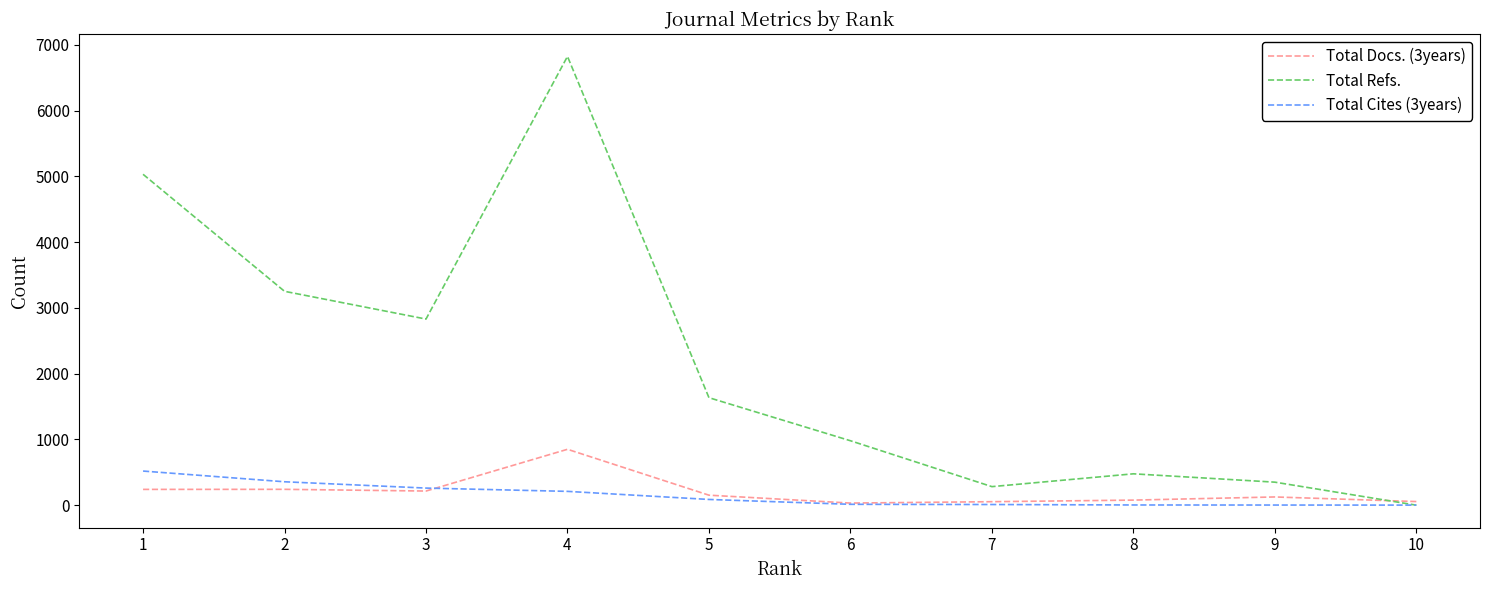

What is the difference between the maximum and second lowest values in the Total Docs. (3years) series?

797